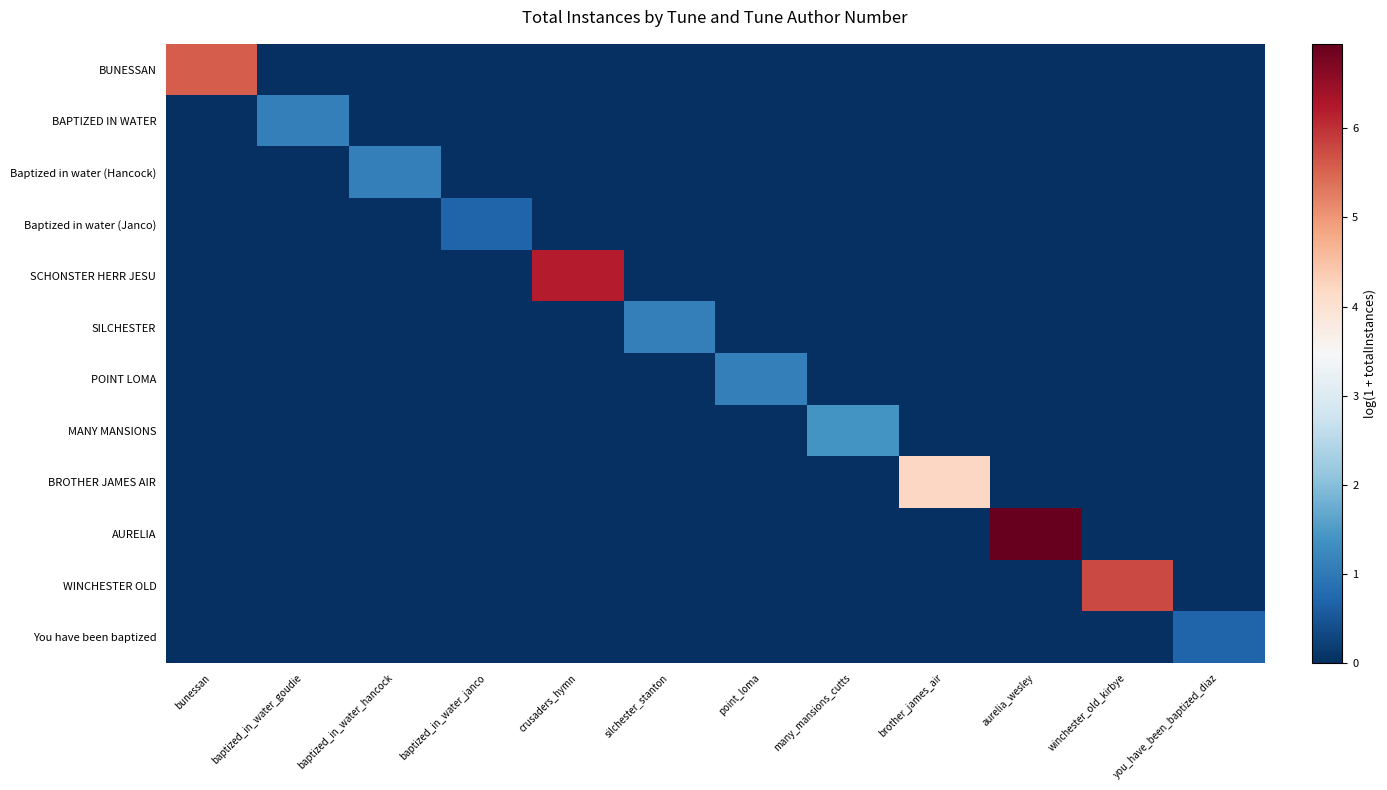

Reading right to left, transcribe all the data shown in this chart.

BUNESSAN: you_have_been_baptized_diaz=0.0	winchester_old_kirbye=0.0	aurelia_wesley=0.0	brother_james_air=0.0	many_mansions_cutts=0.0	point_loma=0.0	silchester_stanton=0.0	crusaders_hymn=0.0	baptized_in_water_janco=0.0	baptized_in_water_hancock=0.0	baptized_in_water_goudie=0.0	bunessan=5.6
BAPTIZED IN WATER: you_have_been_baptized_diaz=0.0	winchester_old_kirbye=0.0	aurelia_wesley=0.0	brother_james_air=0.0	many_mansions_cutts=0.0	point_loma=0.0	silchester_stanton=0.0	crusaders_hymn=0.0	baptized_in_water_janco=0.0	baptized_in_water_hancock=0.0	baptized_in_water_goudie=1.1	bunessan=0.0
Baptized in water (Hancock): you_have_been_baptized_diaz=0.0	winchester_old_kirbye=0.0	aurelia_wesley=0.0	brother_james_air=0.0	many_mansions_cutts=0.0	point_loma=0.0	silchester_stanton=0.0	crusaders_hymn=0.0	baptized_in_water_janco=0.0	baptized_in_water_hancock=1.1	baptized_in_water_goudie=0.0	bunessan=0.0
Baptized in water (Janco): you_have_been_baptized_diaz=0.0	winchester_old_kirbye=0.0	aurelia_wesley=0.0	brother_james_air=0.0	many_mansions_cutts=0.0	point_loma=0.0	silchester_stanton=0.0	crusaders_hymn=0.0	baptized_in_water_janco=0.7	baptized_in_water_hancock=0.0	baptized_in_water_goudie=0.0	bunessan=0.0
SCHONSTER HERR JESU: you_have_been_baptized_diaz=0.0	winchester_old_kirbye=0.0	aurelia_wesley=0.0	brother_james_air=0.0	many_mansions_cutts=0.0	point_loma=0.0	silchester_stanton=0.0	crusaders_hymn=6.2	baptized_in_water_janco=0.0	baptized_in_water_hancock=0.0	baptized_in_water_goudie=0.0	bunessan=0.0
SILCHESTER: you_have_been_baptized_diaz=0.0	winchester_old_kirbye=0.0	aurelia_wesley=0.0	brother_james_air=0.0	many_mansions_cutts=0.0	point_loma=0.0	silchester_stanton=1.1	crusaders_hymn=0.0	baptized_in_water_janco=0.0	baptized_in_water_hancock=0.0	baptized_in_water_goudie=0.0	bunessan=0.0
POINT LOMA: you_have_been_baptized_diaz=0.0	winchester_old_kirbye=0.0	aurelia_wesley=0.0	brother_james_air=0.0	many_mansions_cutts=0.0	point_loma=1.1	silchester_stanton=0.0	crusaders_hymn=0.0	baptized_in_water_janco=0.0	baptized_in_water_hancock=0.0	baptized_in_water_goudie=0.0	bunessan=0.0
MANY MANSIONS: you_have_been_baptized_diaz=0.0	winchester_old_kirbye=0.0	aurelia_wesley=0.0	brother_james_air=0.0	many_mansions_cutts=1.4	point_loma=0.0	silchester_stanton=0.0	crusaders_hymn=0.0	baptized_in_water_janco=0.0	baptized_in_water_hancock=0.0	baptized_in_water_goudie=0.0	bunessan=0.0
BROTHER JAMES AIR: you_have_been_baptized_diaz=0.0	winchester_old_kirbye=0.0	aurelia_wesley=0.0	brother_james_air=4.2	many_mansions_cutts=0.0	point_loma=0.0	silchester_stanton=0.0	crusaders_hymn=0.0	baptized_in_water_janco=0.0	baptized_in_water_hancock=0.0	baptized_in_water_goudie=0.0	bunessan=0.0
AURELIA: you_have_been_baptized_diaz=0.0	winchester_old_kirbye=0.0	aurelia_wesley=6.9	brother_james_air=0.0	many_mansions_cutts=0.0	point_loma=0.0	silchester_stanton=0.0	crusaders_hymn=0.0	baptized_in_water_janco=0.0	baptized_in_water_hancock=0.0	baptized_in_water_goudie=0.0	bunessan=0.0
WINCHESTER OLD: you_have_been_baptized_diaz=0.0	winchester_old_kirbye=5.8	aurelia_wesley=0.0	brother_james_air=0.0	many_mansions_cutts=0.0	point_loma=0.0	silchester_stanton=0.0	crusaders_hymn=0.0	baptized_in_water_janco=0.0	baptized_in_water_hancock=0.0	baptized_in_water_goudie=0.0	bunessan=0.0
You have been baptized: you_have_been_baptized_diaz=0.7	winchester_old_kirbye=0.0	aurelia_wesley=0.0	brother_james_air=0.0	many_mansions_cutts=0.0	point_loma=0.0	silchester_stanton=0.0	crusaders_hymn=0.0	baptized_in_water_janco=0.0	baptized_in_water_hancock=0.0	baptized_in_water_goudie=0.0	bunessan=0.0